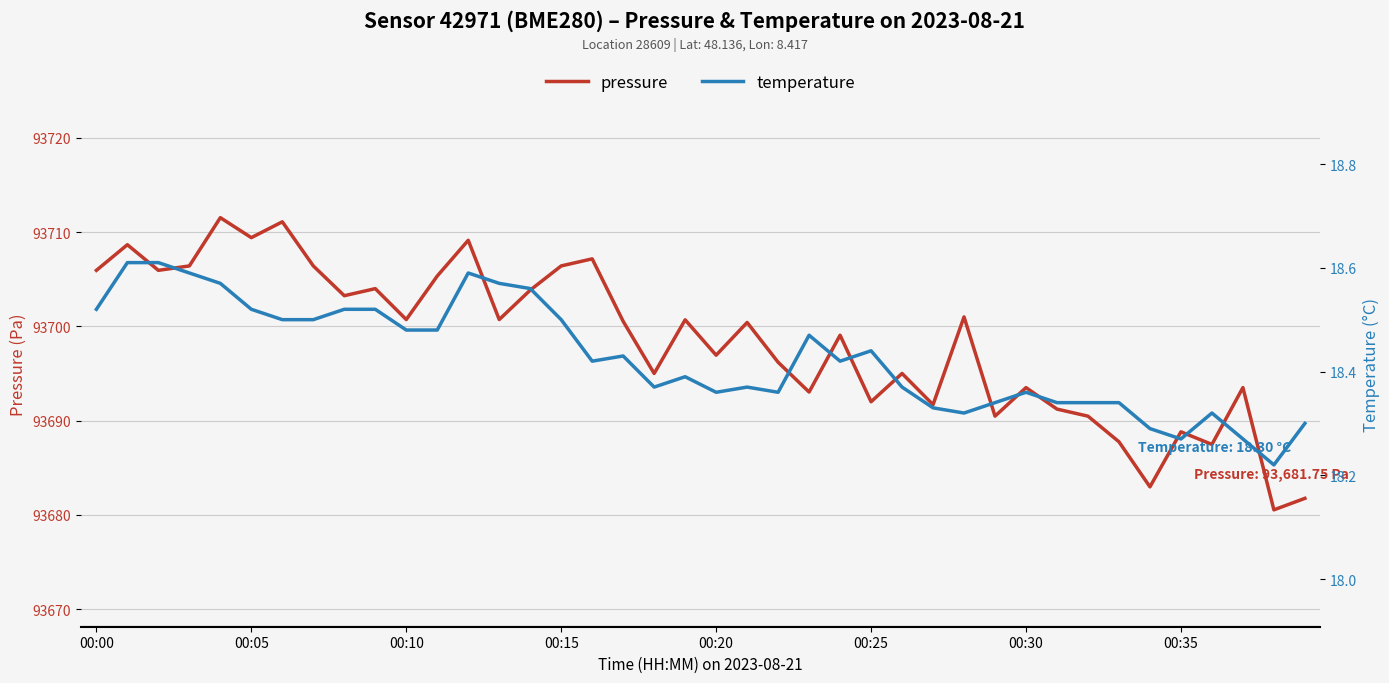

Reading left to right, transcribe all the data shown in this chart.

pressure: 93705.9	93708.7	93705.9	93706.4	93711.5	93709.4	93711.1	93706.4	93703.2	93704.0	93700.7	93705.3	93709.1	93700.7	93703.8	93706.4	93707.2	93700.5	93695.0	93700.7	93696.9	93700.4	93696.2	93693.0	93699.1	93692.0	93695.0	93691.7	93701.0	93690.5	93693.5	93691.2	93690.5	93687.8	93683.0	93688.8	93687.5	93693.5	93680.5	93681.8
temperature: 18.5	18.6	18.6	18.6	18.6	18.5	18.5	18.5	18.5	18.5	18.5	18.5	18.6	18.6	18.6	18.5	18.4	18.4	18.4	18.4	18.4	18.4	18.4	18.5	18.4	18.4	18.4	18.3	18.3	18.3	18.4	18.3	18.3	18.3	18.3	18.3	18.3	18.3	18.2	18.3